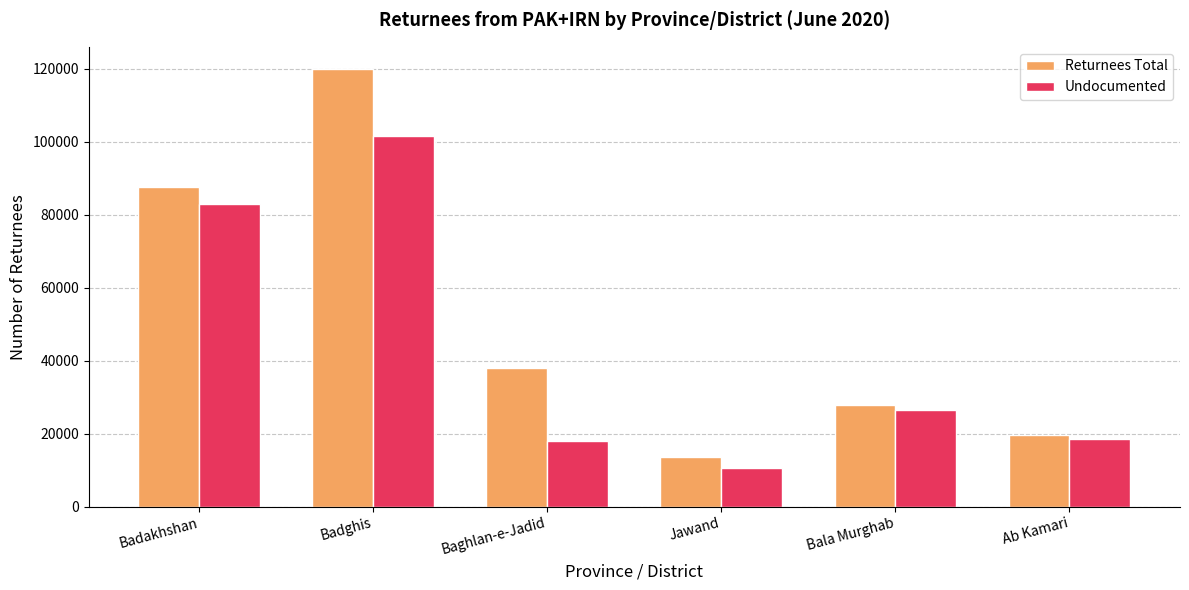

Reading left to right, transcribe all the data shown in this chart.

Returnees Total: 87542	120009	38036	13643	27841	19685
Undocumented: 83043	101504	17894	10620	26558	18568